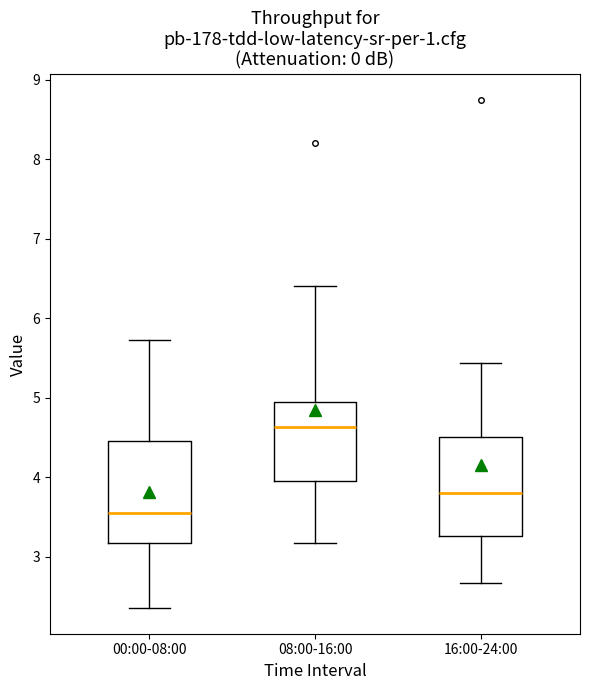

Which box's median line is the lowest?

00:00-08:00